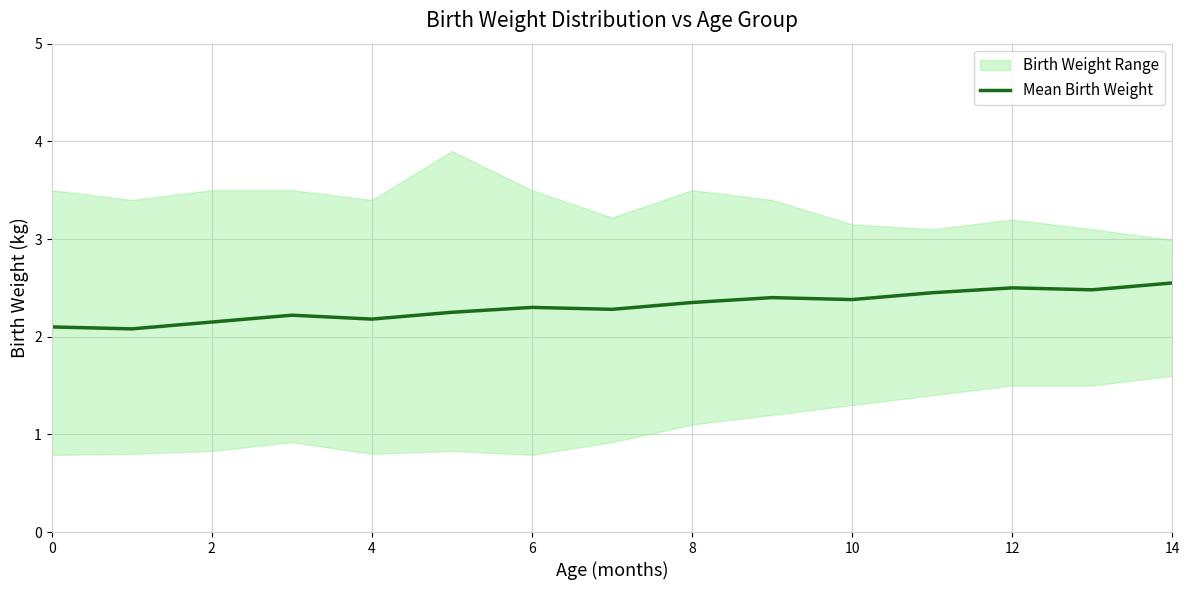

Is it true that Mean Birth Weight equals 2.5 at 12?

True